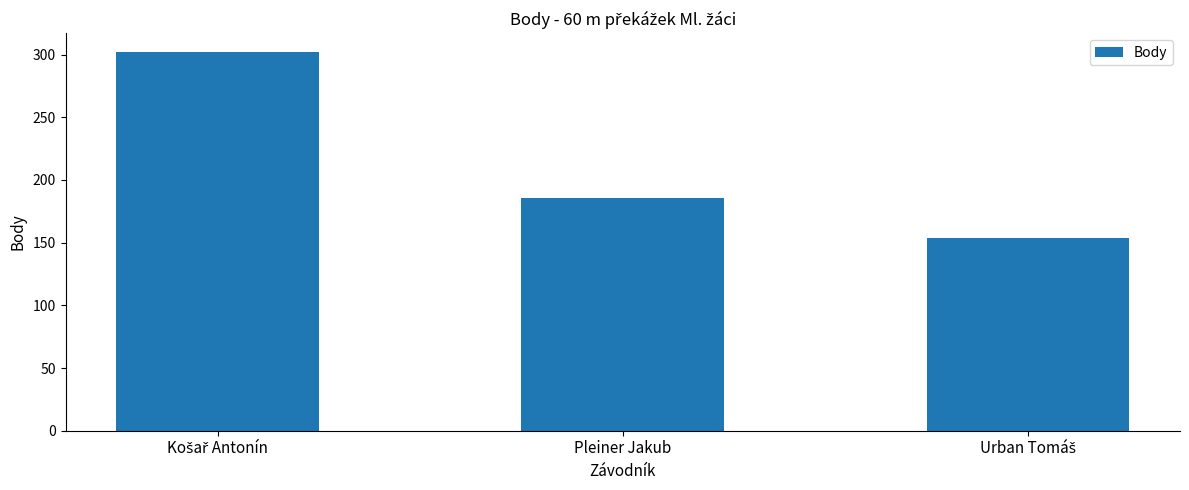

Count the number of categories in the chart.

3